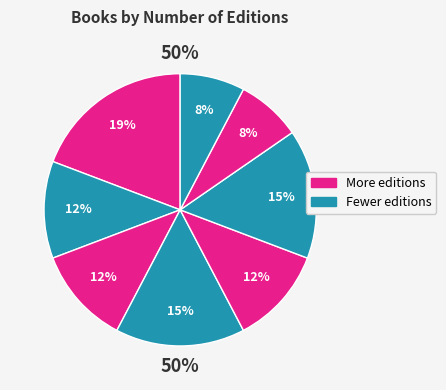

Is there any slice that represents more than half of the pie?

No